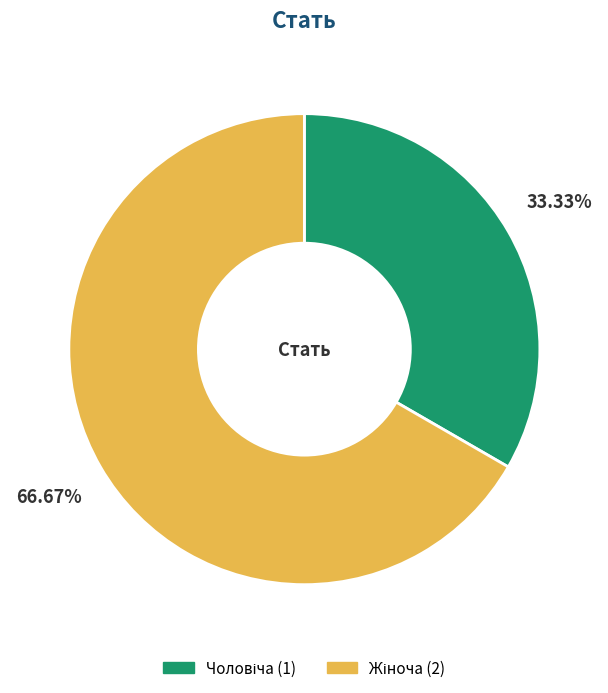

Is there any slice that represents more than half of the pie?

Yes